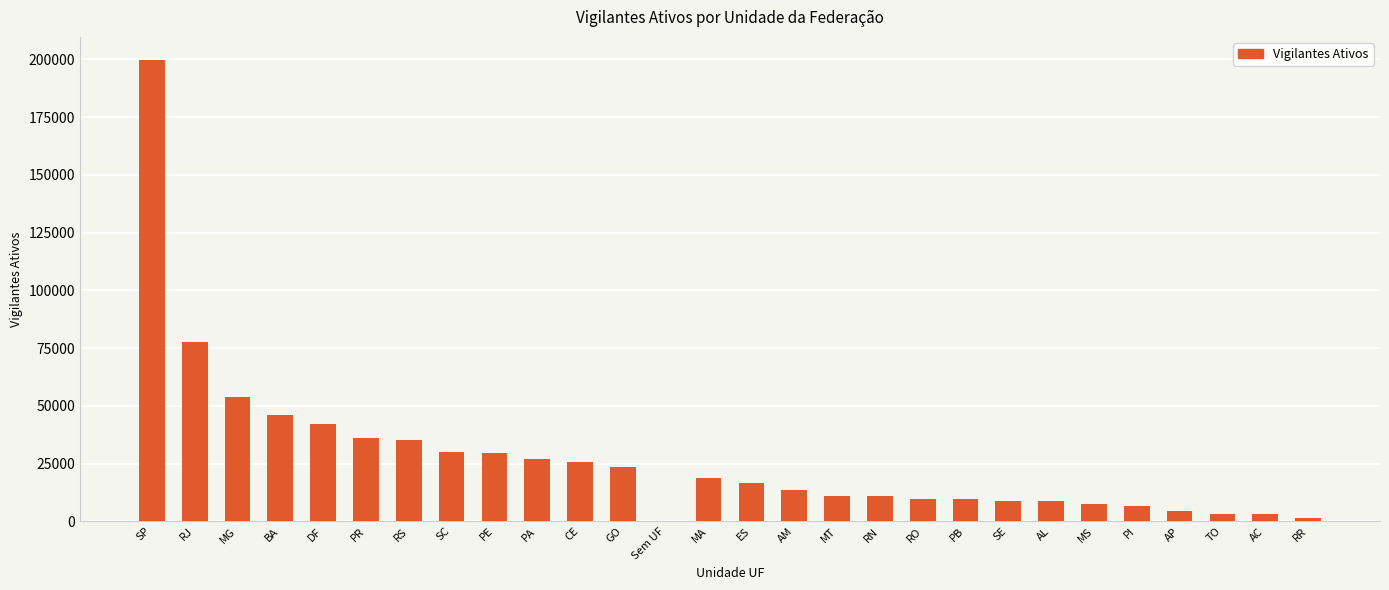

What is the sum of all values?

761216